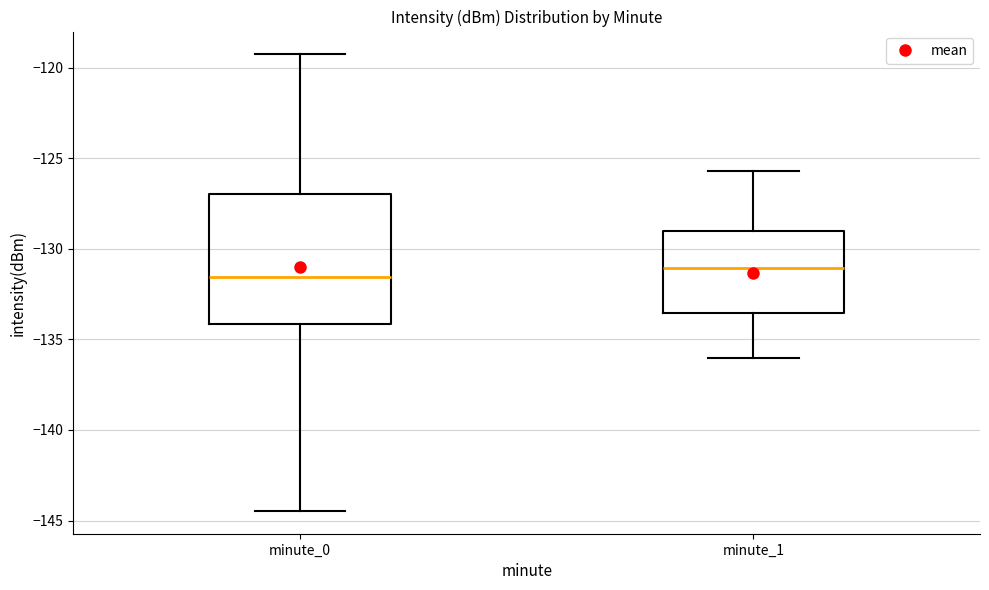

Where is the upper edge of the box for minute_0 on the y-axis? The values are not printed on the chart, so give them approximately, as read against the axis.

-127.0